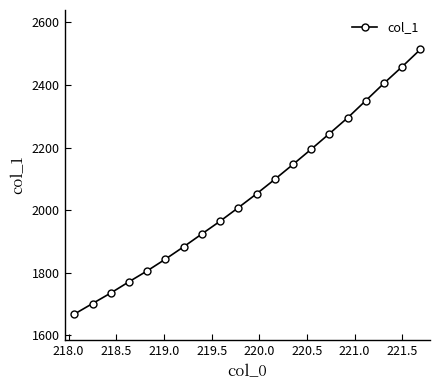

Does the chart have visible grid lines?

No